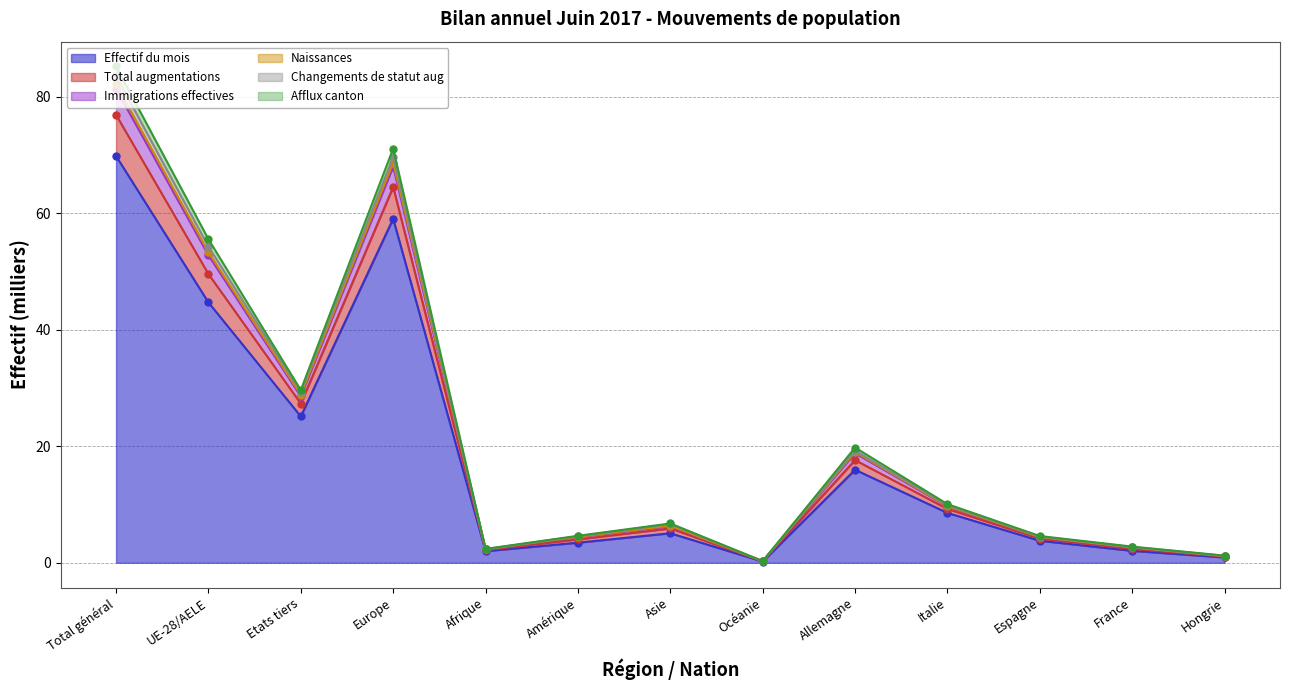

At which label does Effectif du mois first exceed 5?

Total général